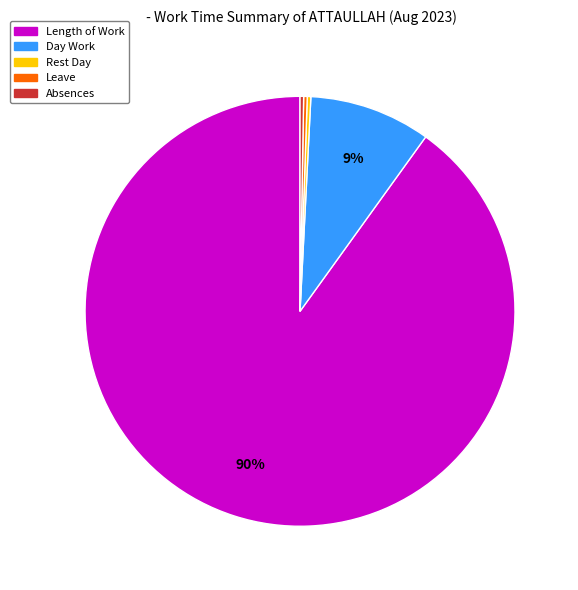

To the nearest percent, what is the average slice percentage?

20%